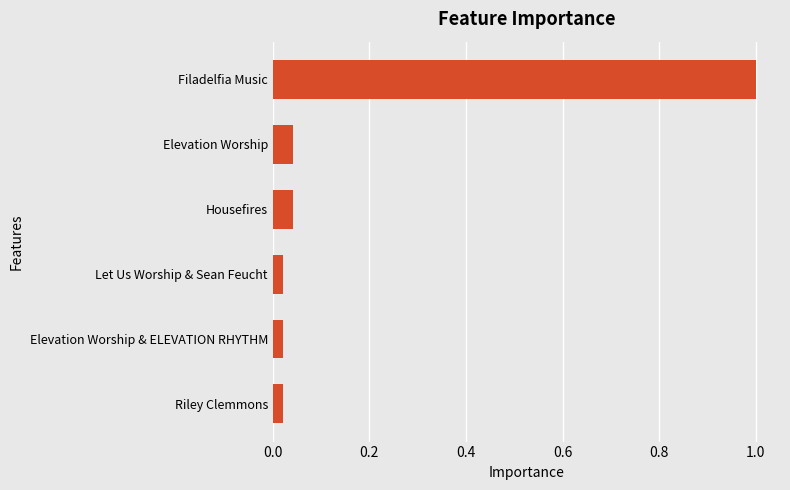

What is the difference between the maximum and second lowest values?

1.0